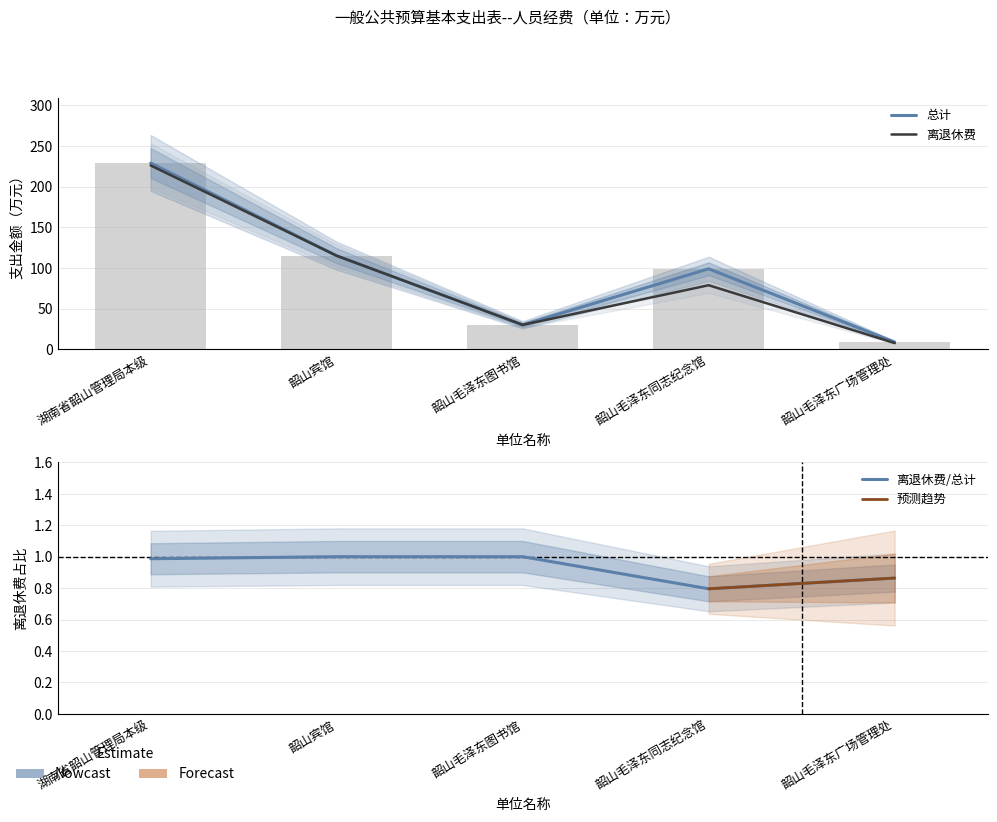

How many series are shown in this chart?

2